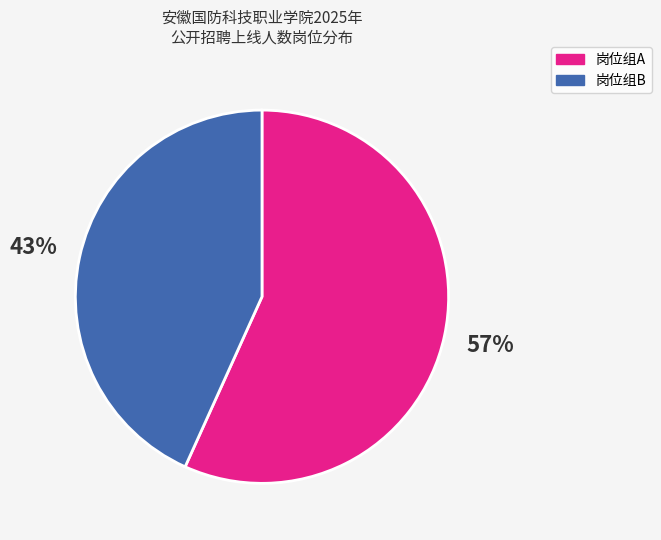

Does 岗位组A represent more than half of the total?

Yes